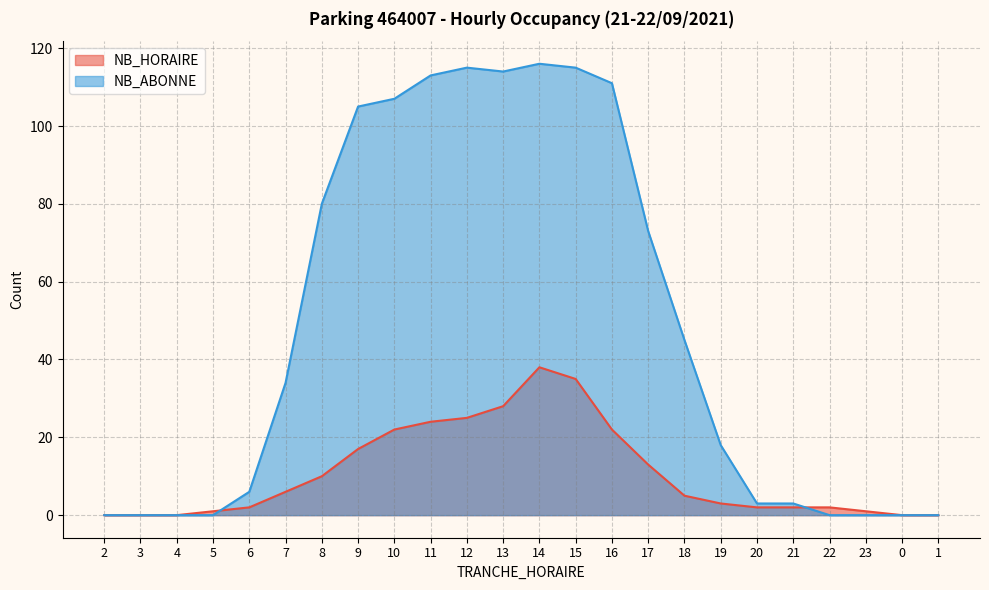

What is the label of the 11th point from the left?

12